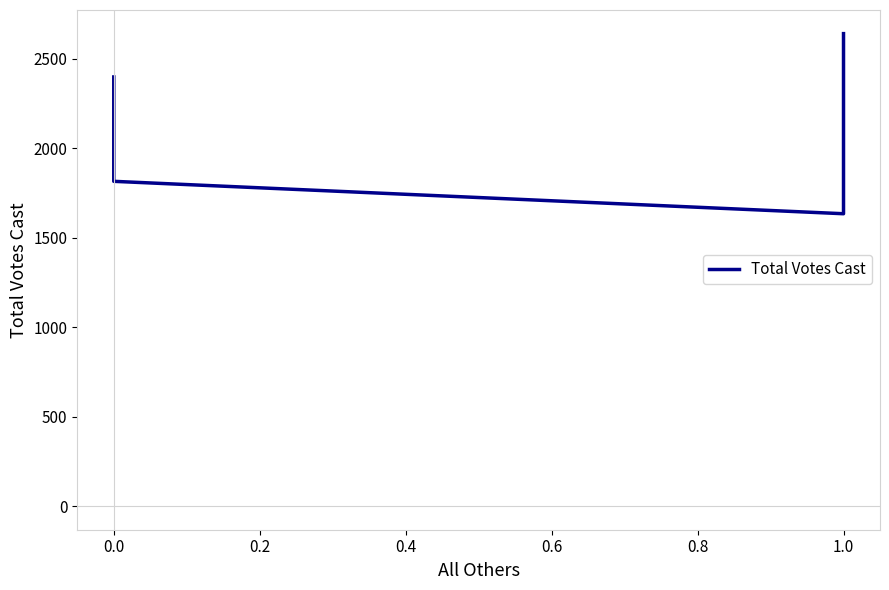

The chart shows a value of 2357 at 1.0. True or false?

False